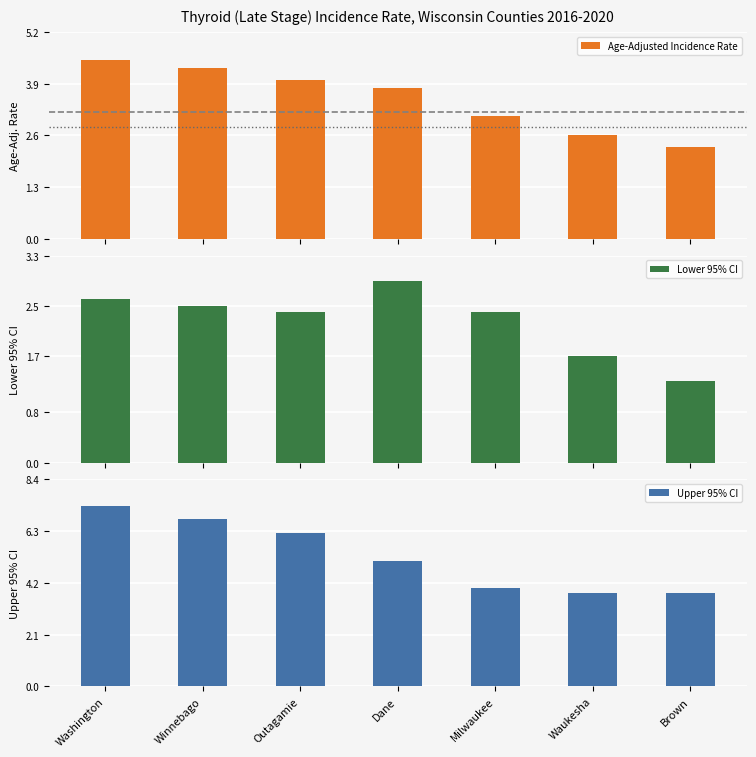

What are all the series names shown in the legend?

Age-Adjusted Incidence Rate, Lower 95% CI, Upper 95% CI